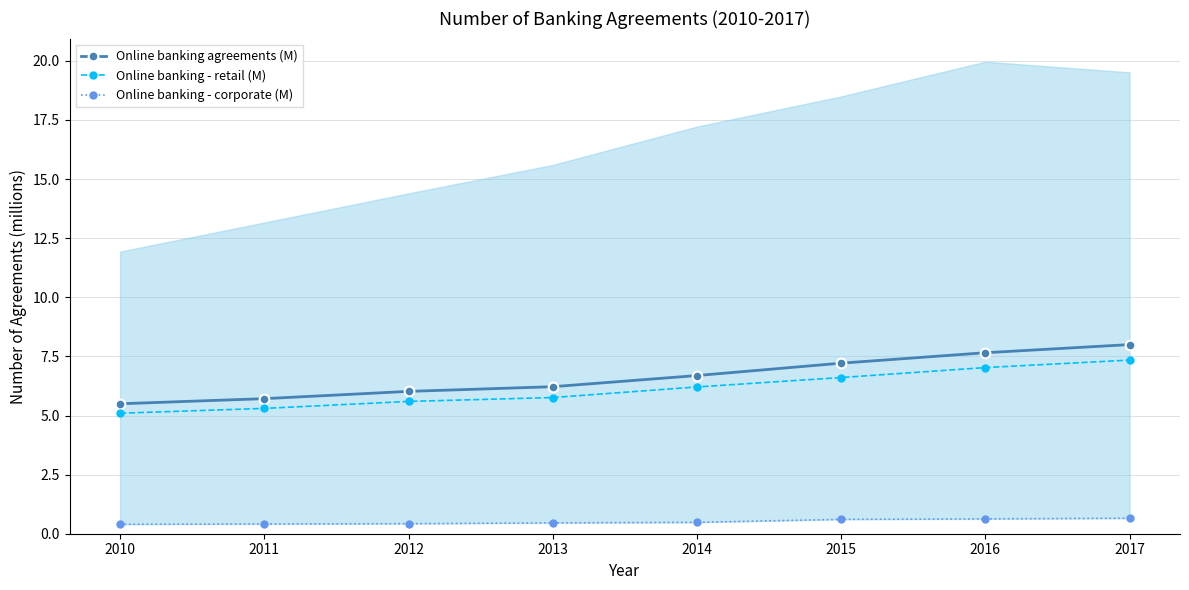

Count the number of categories in the chart.

8